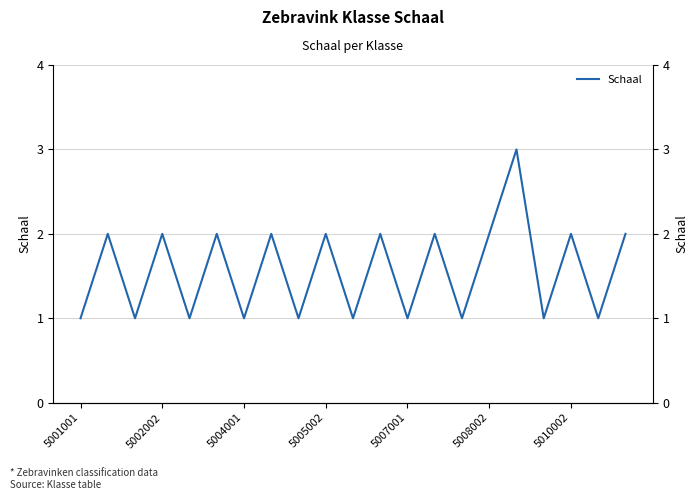

Reading left to right, extract all data points from this chart.

1	2	1	2	1	2	1	2	1	2	1	2	1	2	1	2	3	1	2	1	2